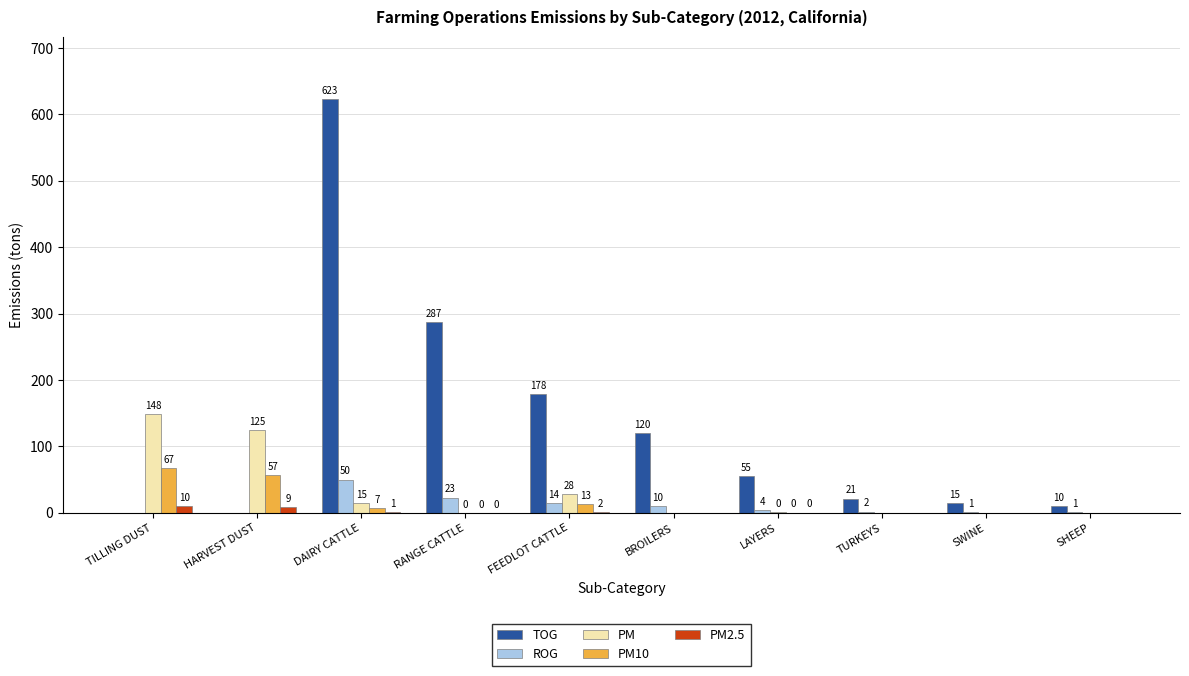

What are all the series names shown in the legend?

TOG, ROG, PM, PM10, PM2.5